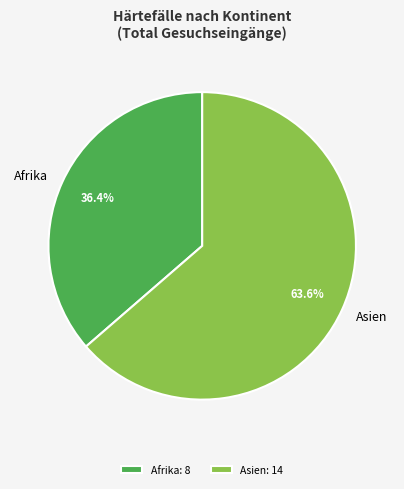

Which category accounts for the majority?

Asien